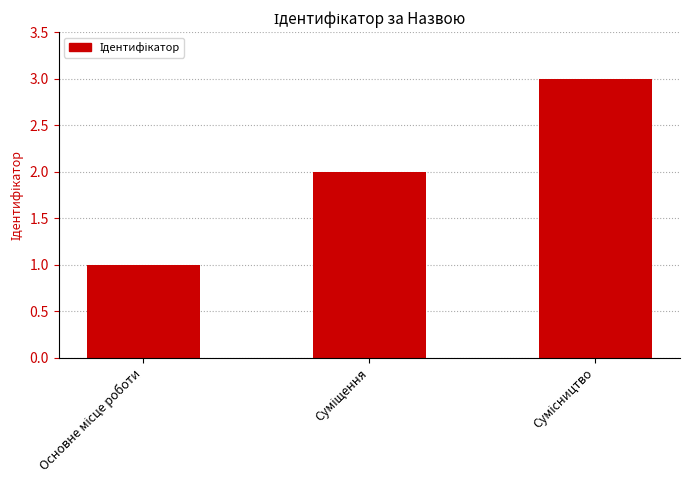

What is the greatest value displayed?

3